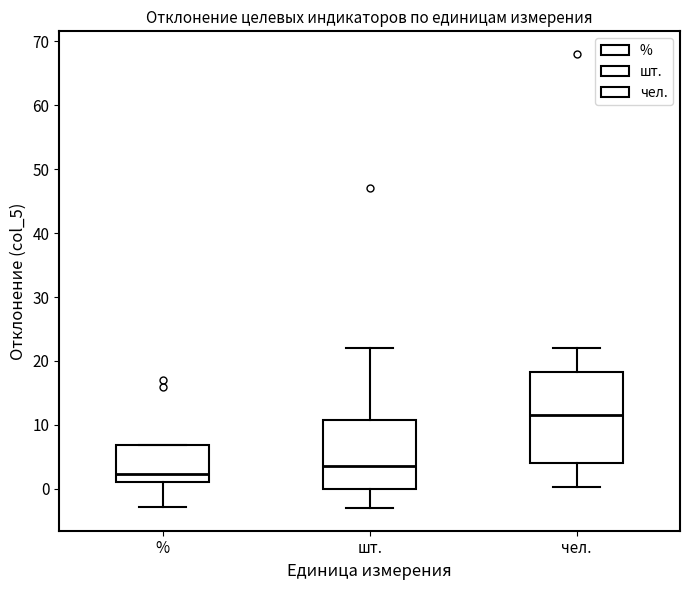

Where does the lower whisker of the box for шт. end on the y-axis? The values are not printed on the chart, so give them approximately, as read against the axis.

-3